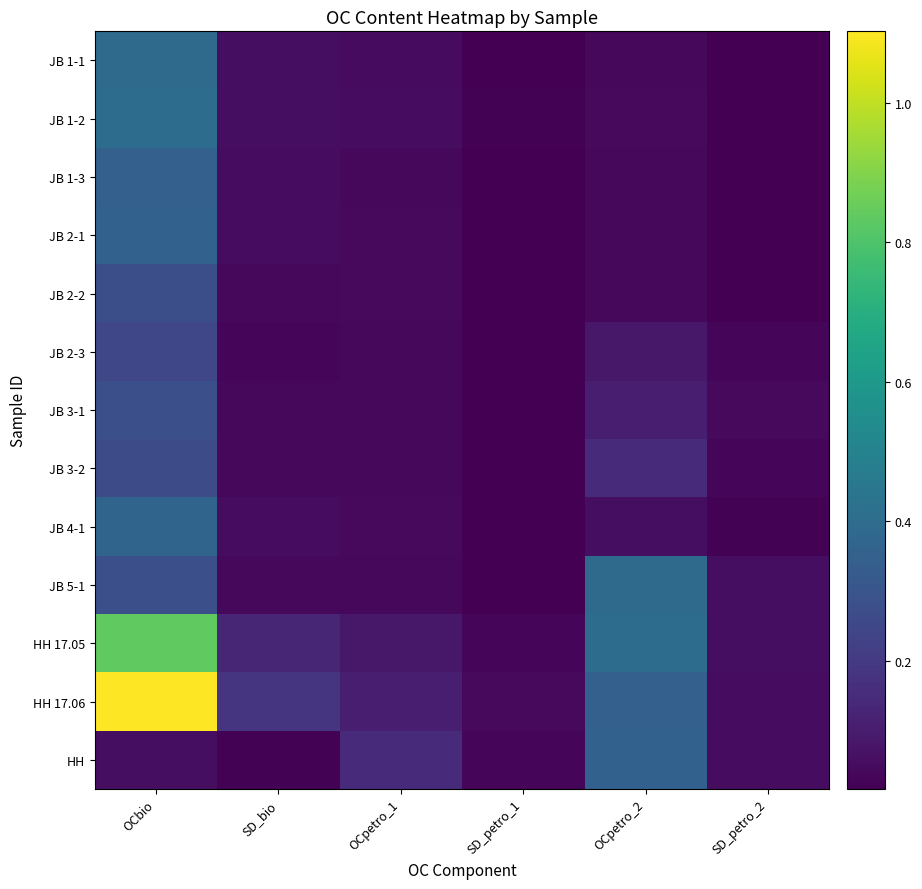

What is the difference between the JB 5-1 values at OCpetro_1 and OCpetro_2?

0.4